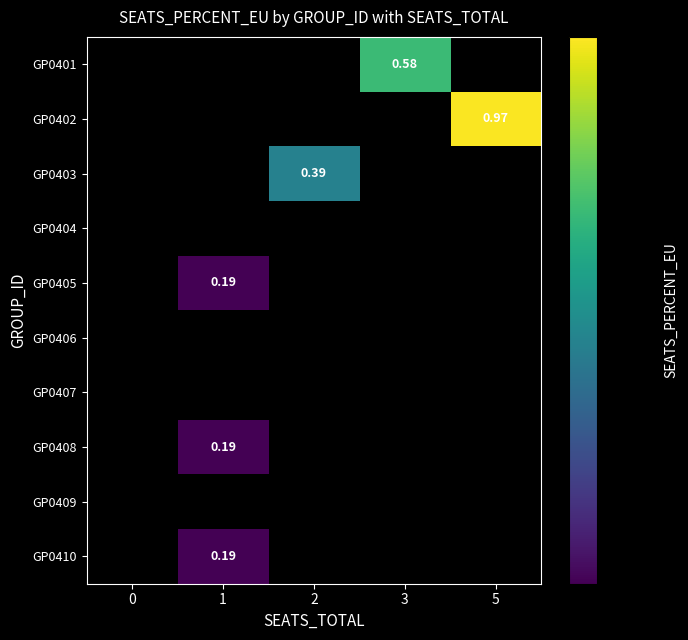

Between 3 and 5, which series saw the biggest shift?

GP0402